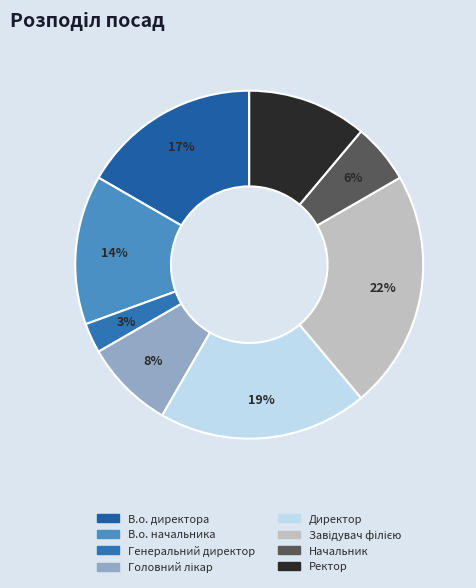

To the nearest percent, what percentage of the pie is Ректор?

11%